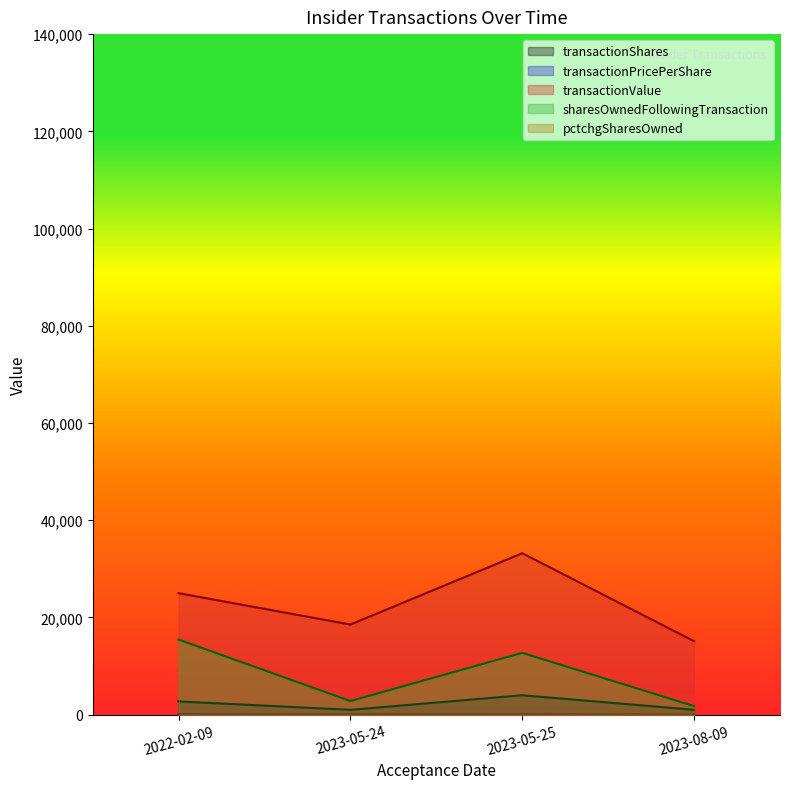

Where is the first local maximum for sharesOwnedFollowingTransaction?

2023-05-25